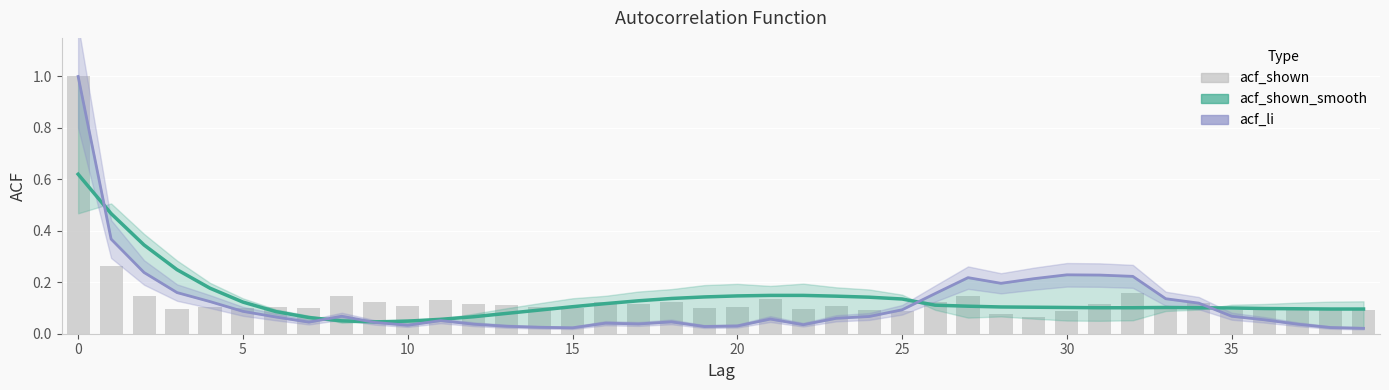

Is the value of acf_li at 35 greater than the value of acf_shown at 16?

No